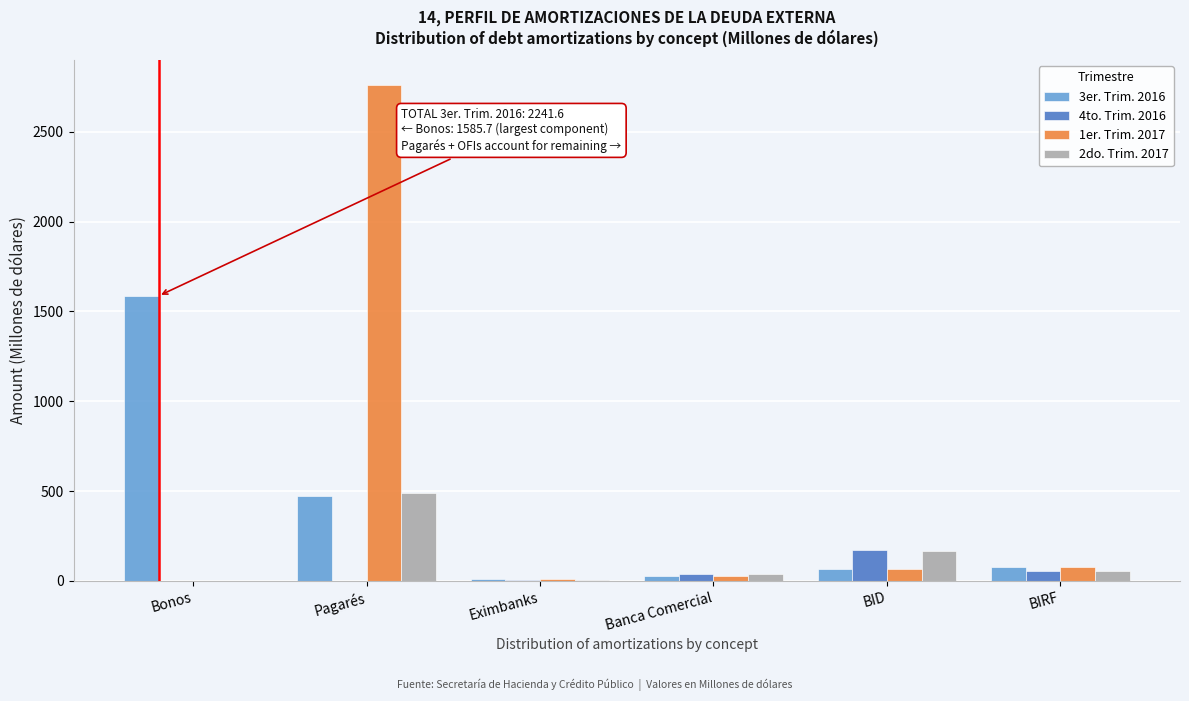

At which category is the sum across all series the highest?

Pagarés